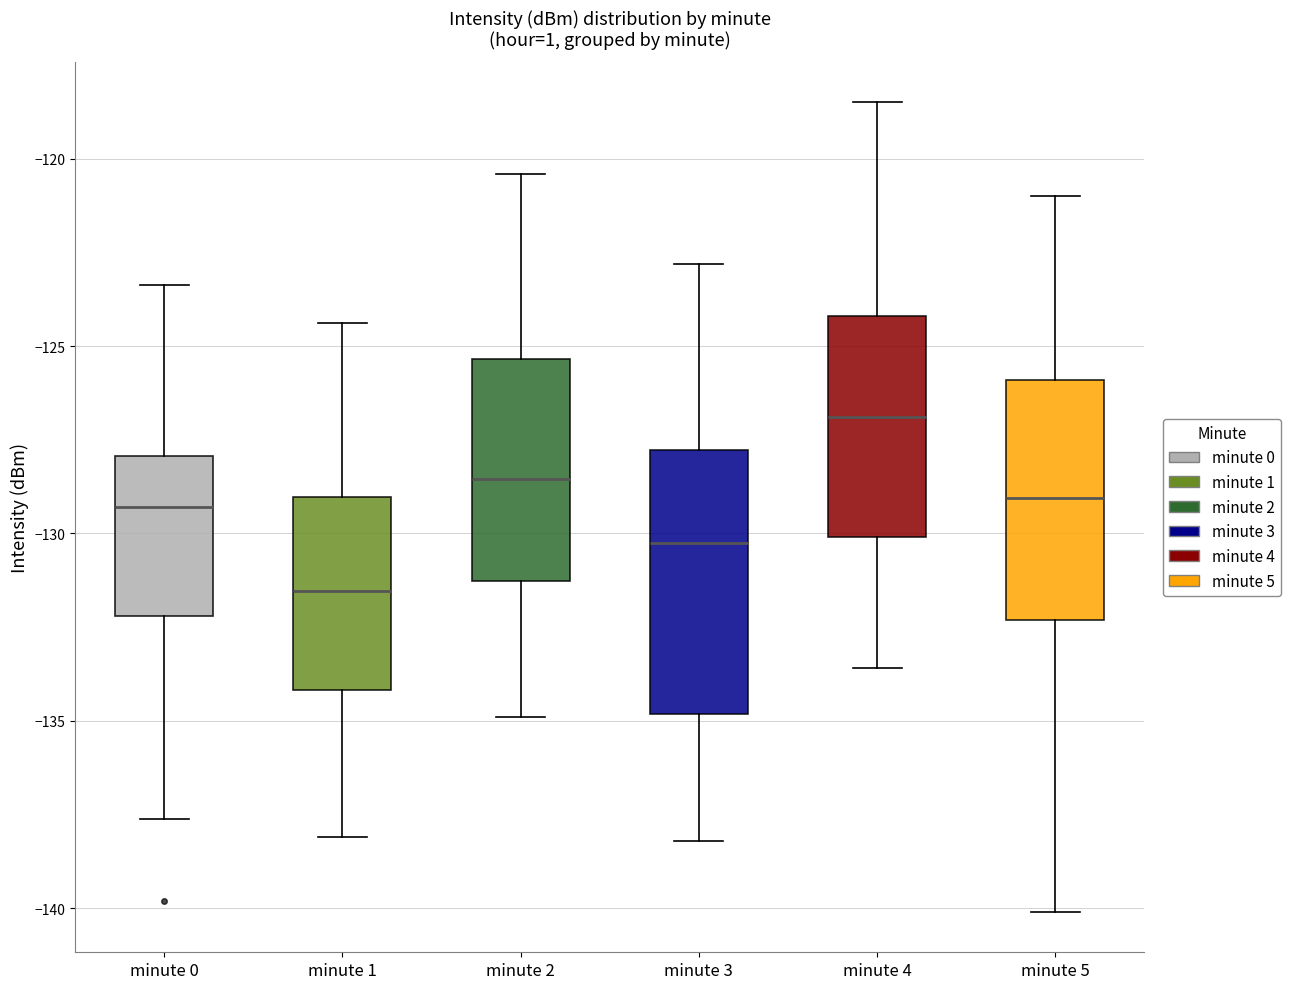

Which box has the lowest median line?

minute 1